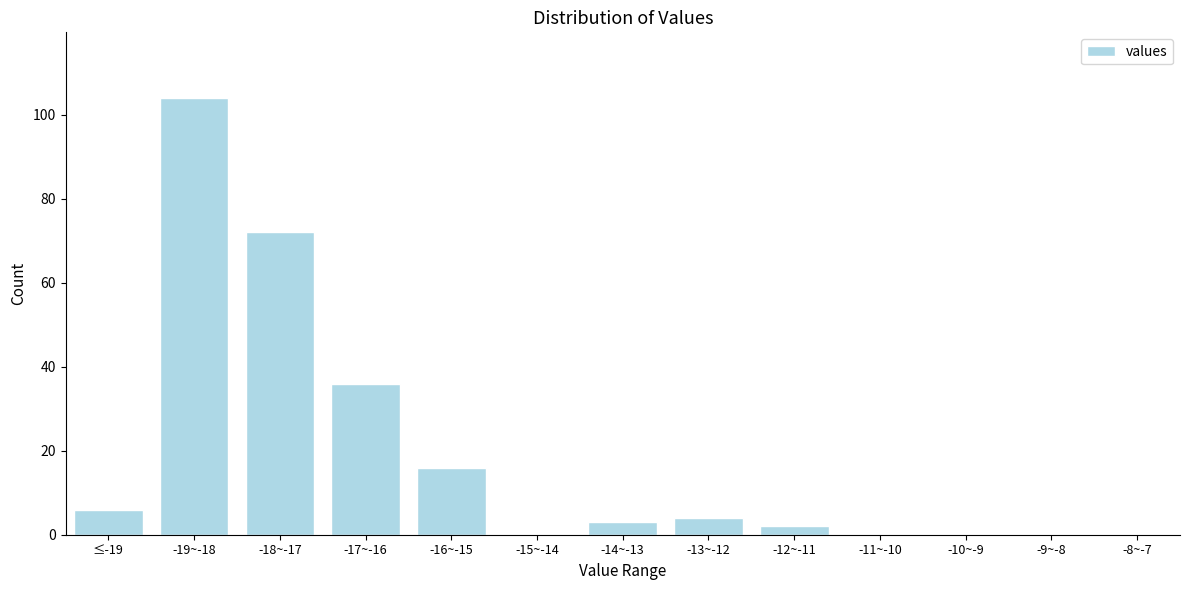

Reading left to right, transcribe all the data shown in this chart.

≤-19=6	-19~-18=104	-18~-17=72	-17~-16=36	-16~-15=16	-15~-14=0	-14~-13=3	-13~-12=4	-12~-11=2	-11~-10=0	-10~-9=0	-9~-8=0	-8~-7=0